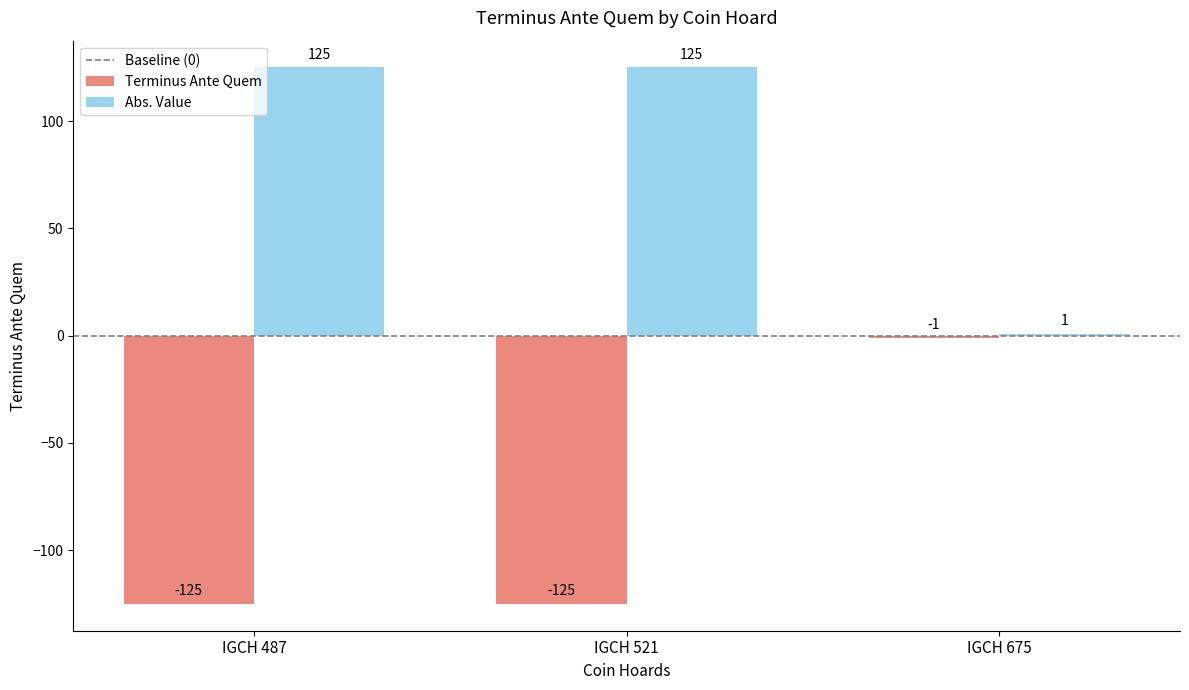

What is the difference between the maximum and minimum values in the Abs. Value series?

124